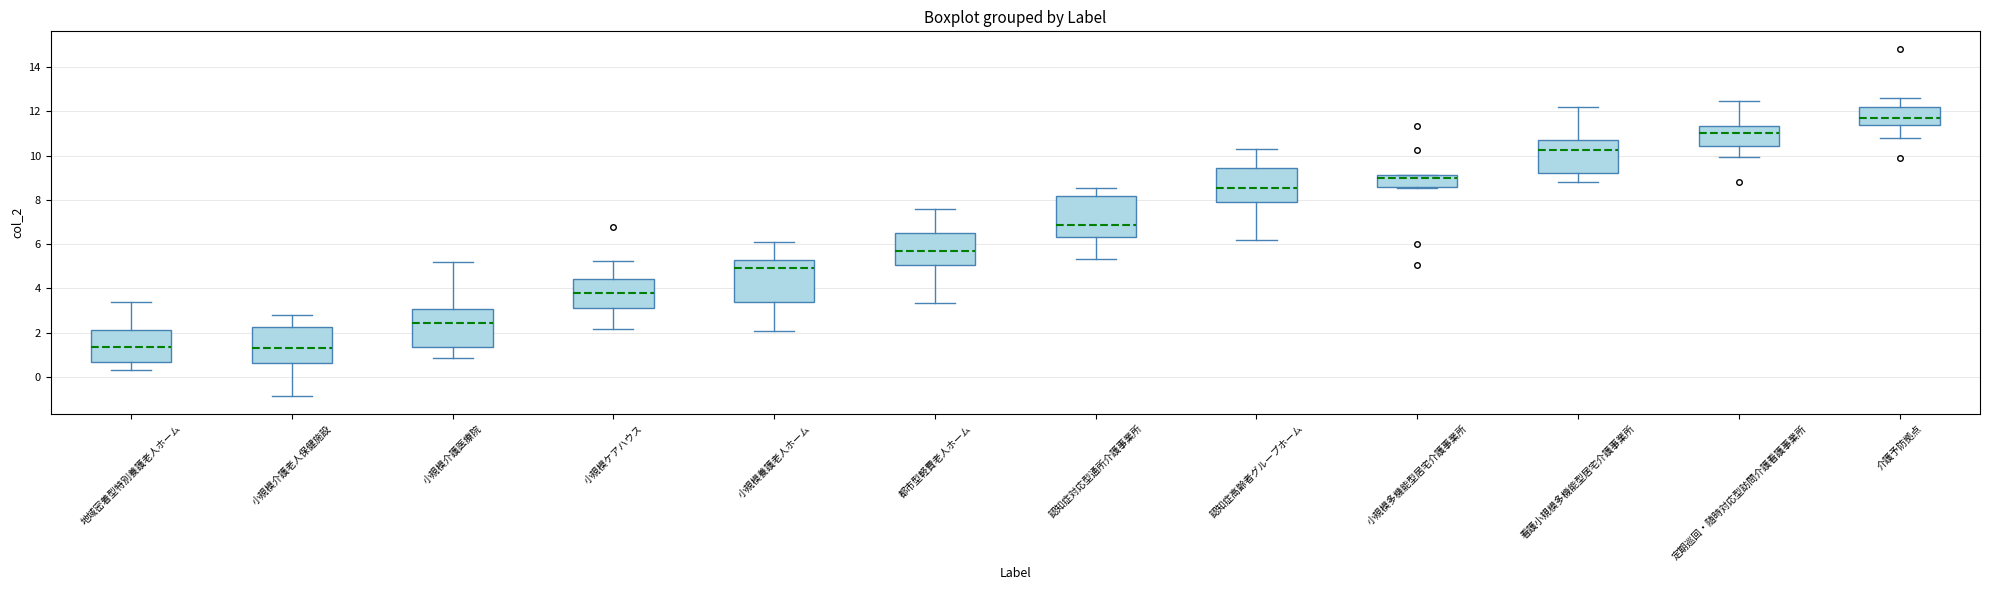

Where does the median line of the box for 定期巡回・随時対応型訪問介護看護事業所 sit on the y-axis? The values are not printed on the chart, so give them approximately, as read against the axis.

11.0